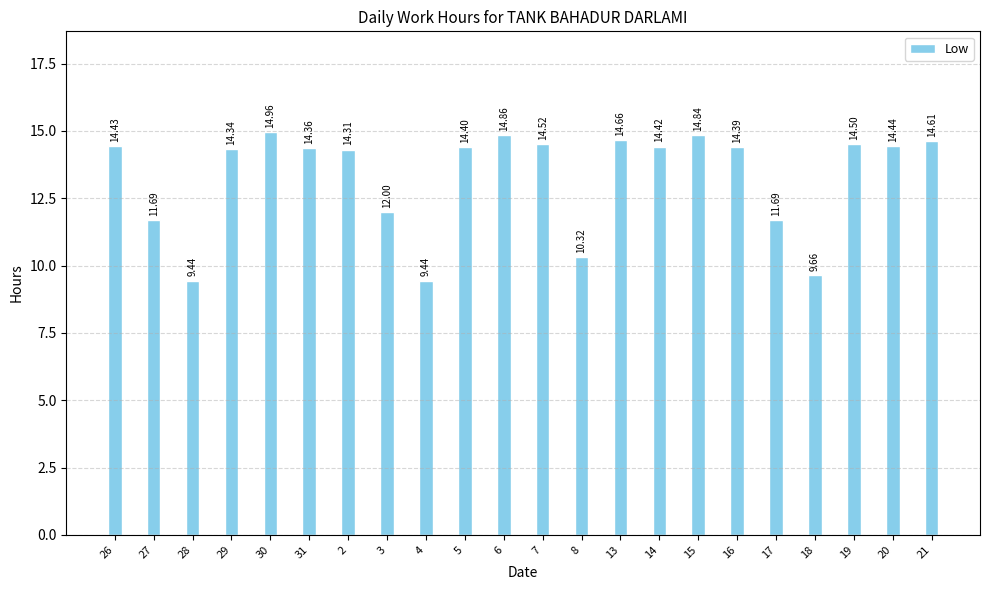

Between 18 and 31, which is larger?

31